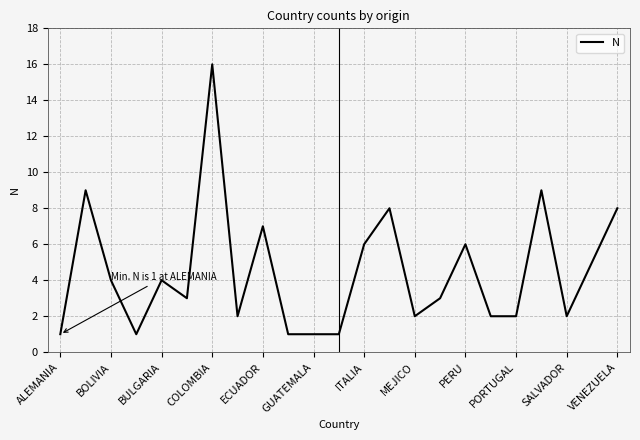

What is the average value?

4